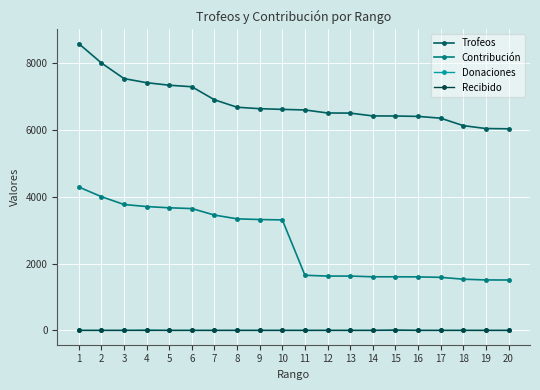

How many series are shown in this chart?

4